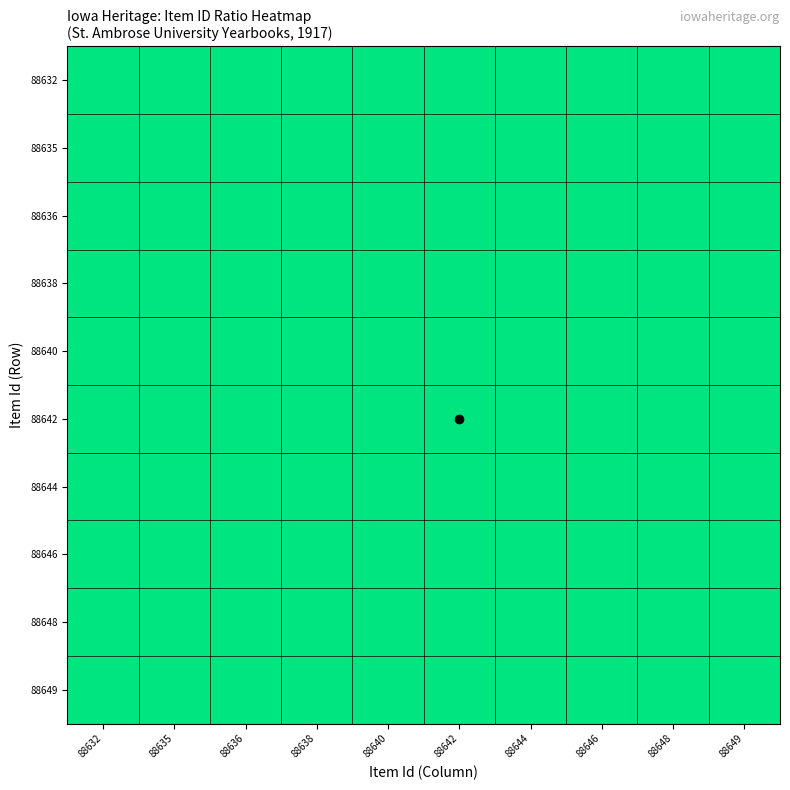

Reading left to right, what are all the values shown in this chart?

88632: 88632=1.0	88635=1.0	88636=1.0	88638=1.0	88640=1.0	88642=1.0	88644=1.0	88646=1.0	88648=1.0	88649=1.0
88635: 88632=1.0	88635=1.0	88636=1.0	88638=1.0	88640=1.0	88642=1.0	88644=1.0	88646=1.0	88648=1.0	88649=1.0
88636: 88632=1.0	88635=1.0	88636=1.0	88638=1.0	88640=1.0	88642=1.0	88644=1.0	88646=1.0	88648=1.0	88649=1.0
88638: 88632=1.0	88635=1.0	88636=1.0	88638=1.0	88640=1.0	88642=1.0	88644=1.0	88646=1.0	88648=1.0	88649=1.0
88640: 88632=1.0	88635=1.0	88636=1.0	88638=1.0	88640=1.0	88642=1.0	88644=1.0	88646=1.0	88648=1.0	88649=1.0
88642: 88632=1.0	88635=1.0	88636=1.0	88638=1.0	88640=1.0	88642=1.0	88644=1.0	88646=1.0	88648=1.0	88649=1.0
88644: 88632=1.0	88635=1.0	88636=1.0	88638=1.0	88640=1.0	88642=1.0	88644=1.0	88646=1.0	88648=1.0	88649=1.0
88646: 88632=1.0	88635=1.0	88636=1.0	88638=1.0	88640=1.0	88642=1.0	88644=1.0	88646=1.0	88648=1.0	88649=1.0
88648: 88632=1.0	88635=1.0	88636=1.0	88638=1.0	88640=1.0	88642=1.0	88644=1.0	88646=1.0	88648=1.0	88649=1.0
88649: 88632=1.0	88635=1.0	88636=1.0	88638=1.0	88640=1.0	88642=1.0	88644=1.0	88646=1.0	88648=1.0	88649=1.0